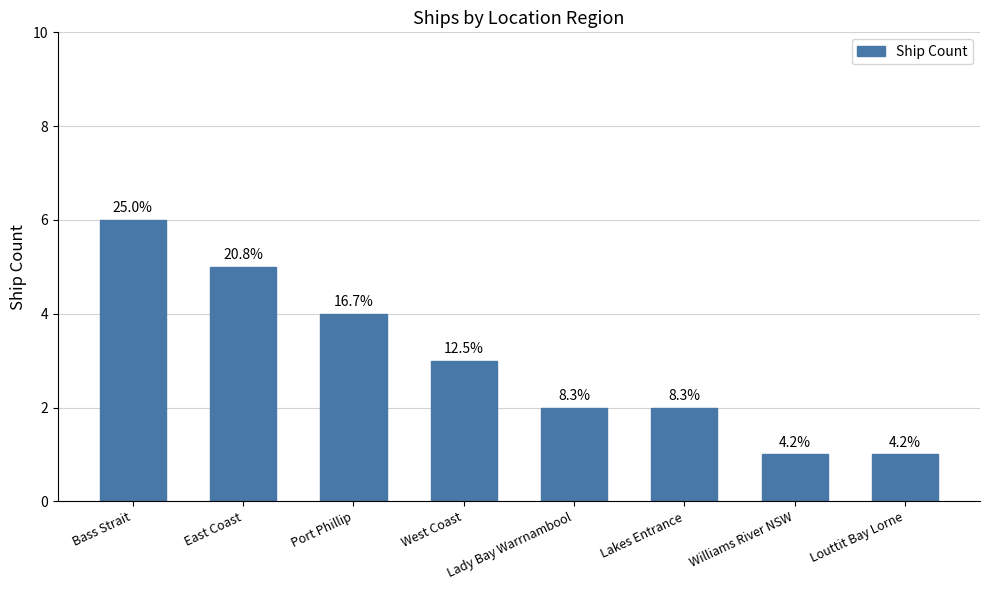

What is the minimum value shown in the chart?

1